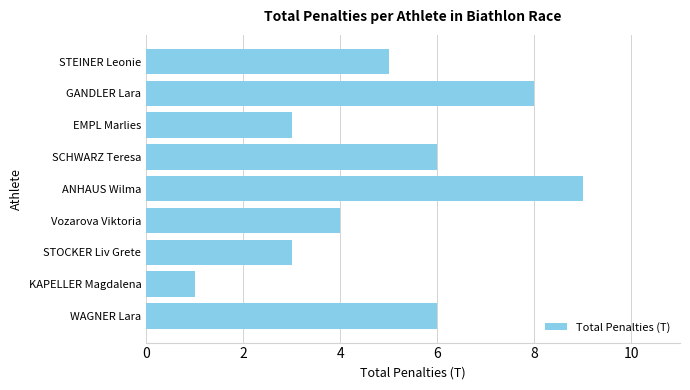

Does the chart contain stacked bars?

No